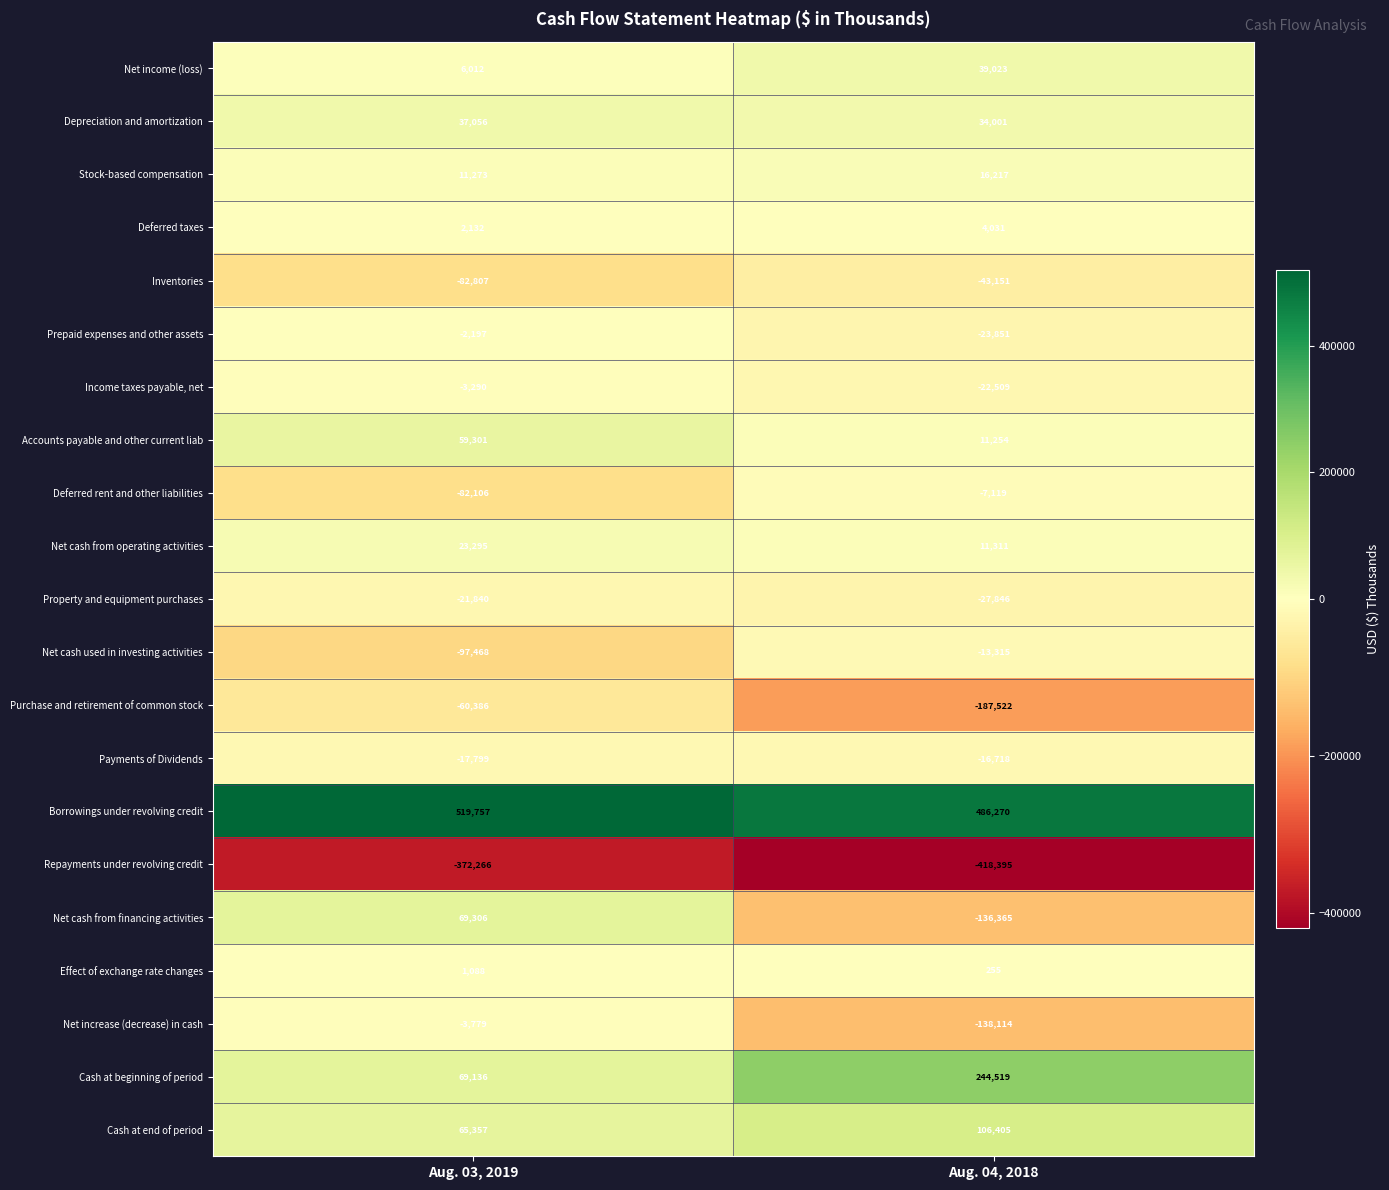

At which label is Net income (loss) closest to 22517?

Aug. 03, 2019